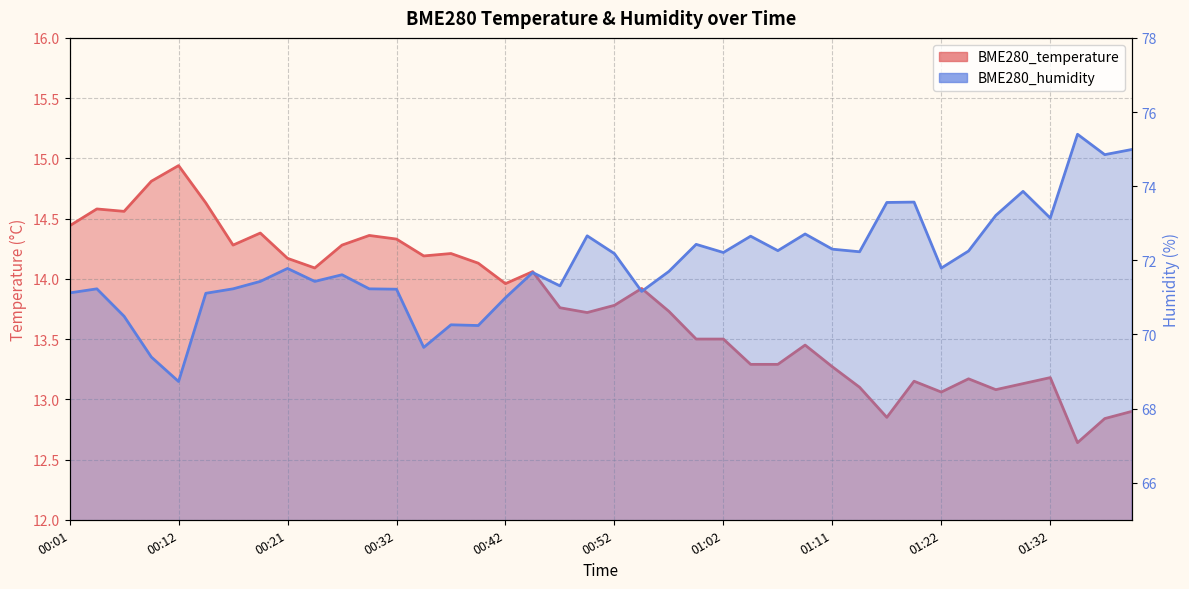

Rank the series by their maximum value, from highest to lowest.

BME280_humidity, BME280_temperature